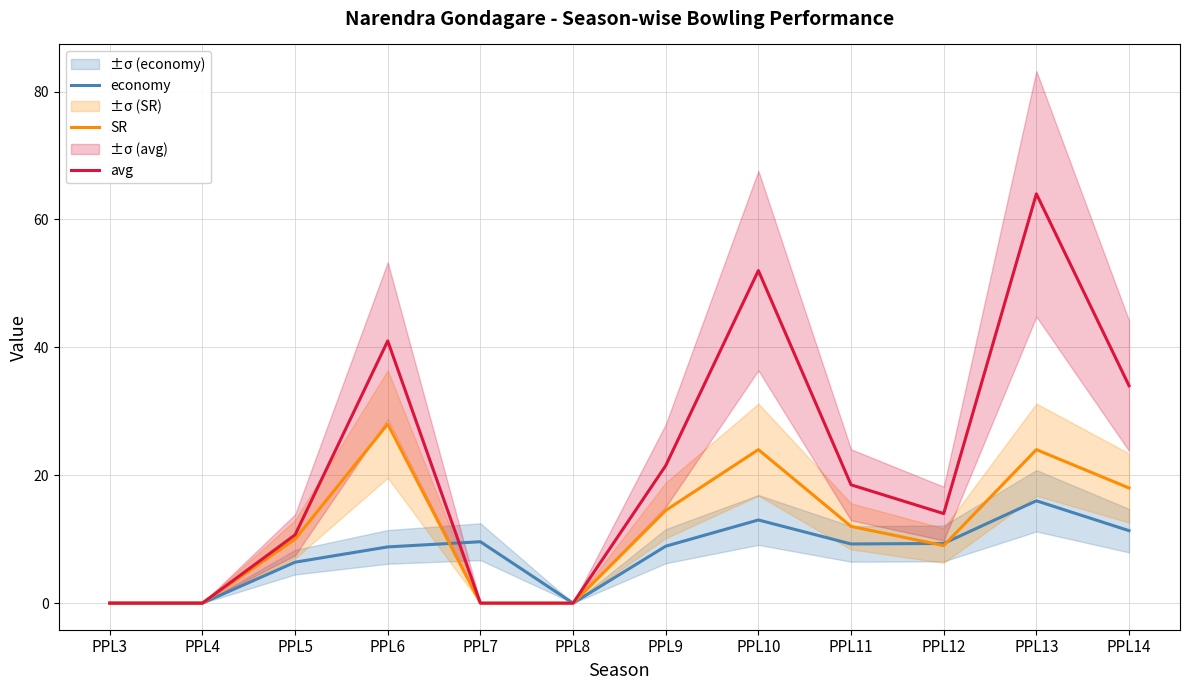

Rank the series by their maximum value, from lowest to highest.

economy, SR, avg